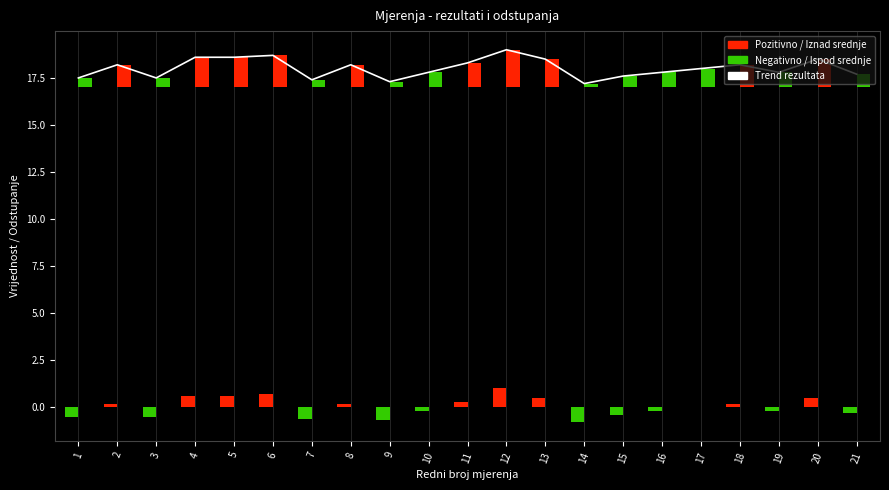

Reading left to right, what are all the values shown in this chart?

1=17.5	2=18.2	3=17.5	4=18.6	5=18.6	6=18.7	7=17.4	8=18.2	9=17.3	10=17.8	11=18.3	12=19.0	13=18.5	14=17.2	15=17.6	16=17.8	17=18.0	18=18.2	19=17.8	20=18.5	21=17.7